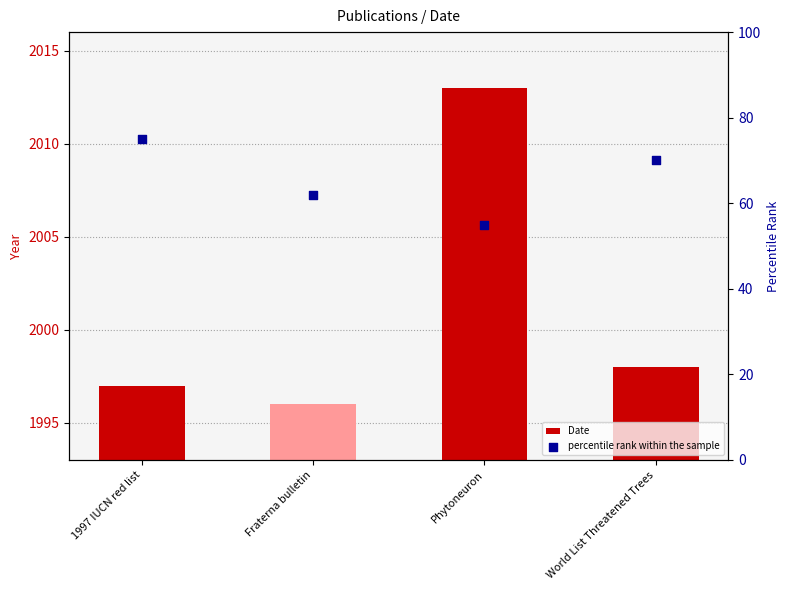

At how many categories does at least one series exceed 1560?

4